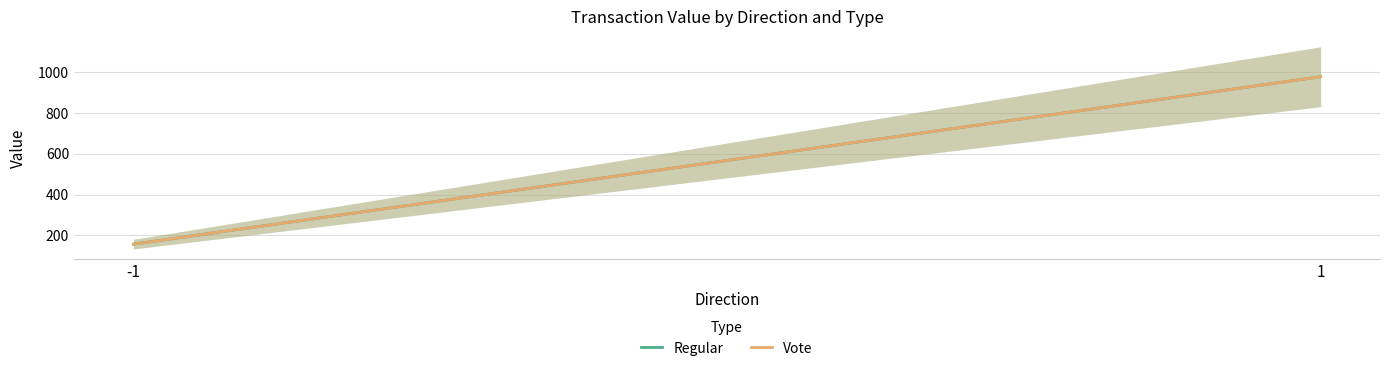

The Regular series shows 452.2 at 1. True or false?

False